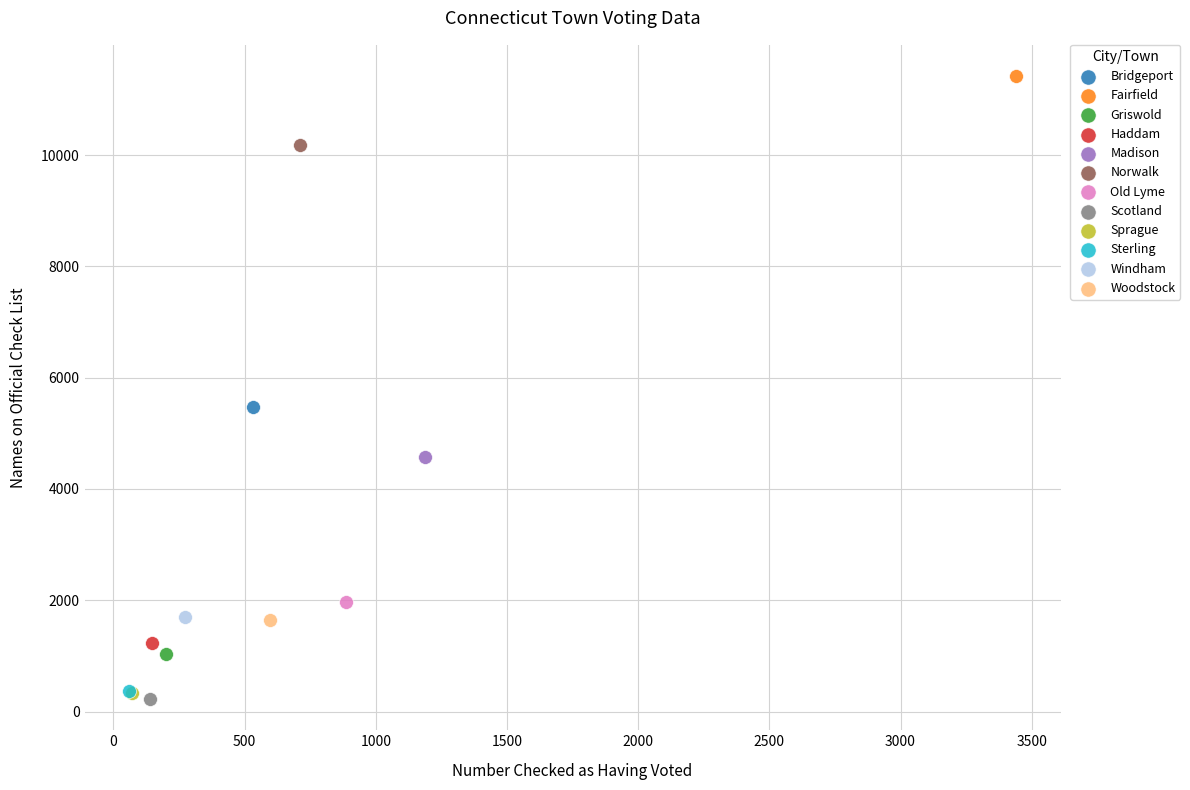

Which series reaches the maximum Y coordinate?

Fairfield